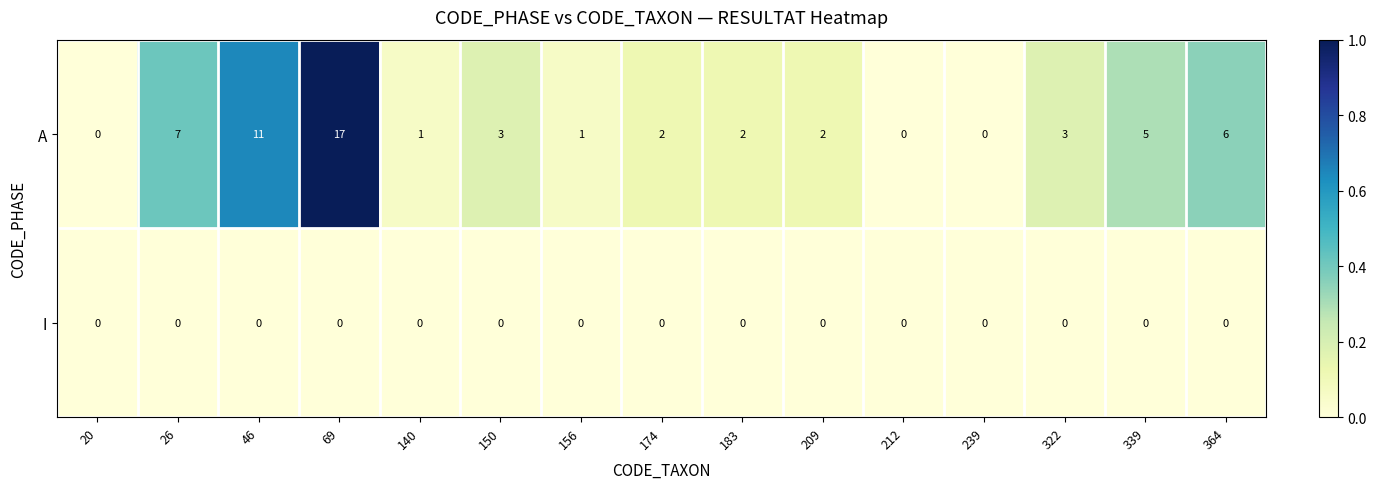

List the series in order of their overall mean, lowest first.

I, A